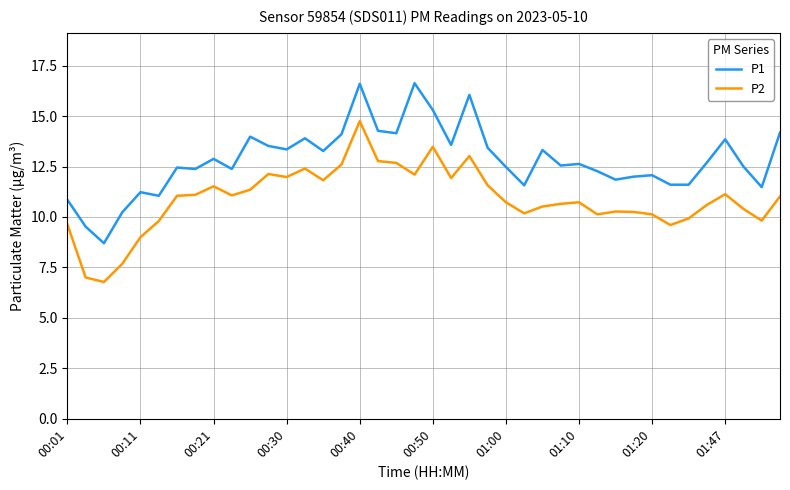

Rank the series by their maximum value, from highest to lowest.

P1, P2